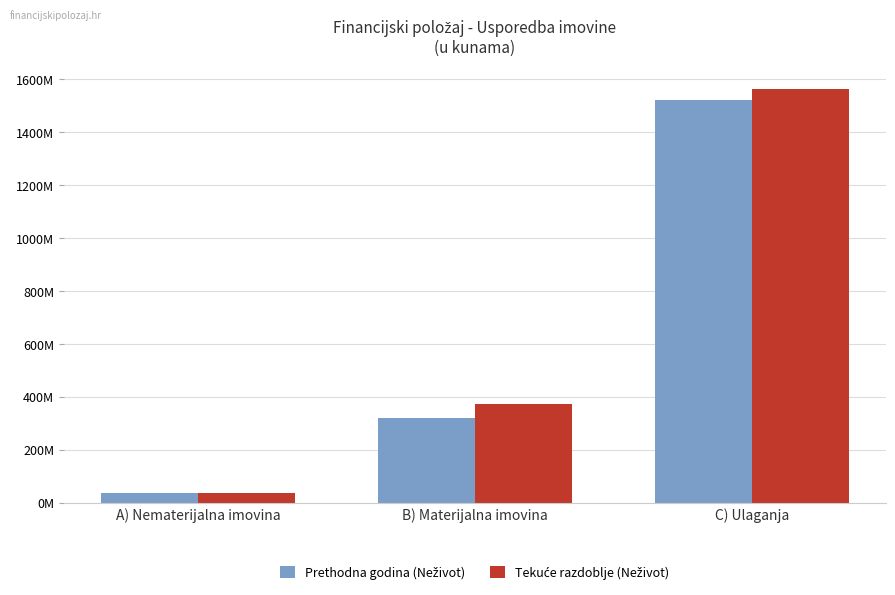

Are the bars grouped side by side (vs. stacked)?

Yes